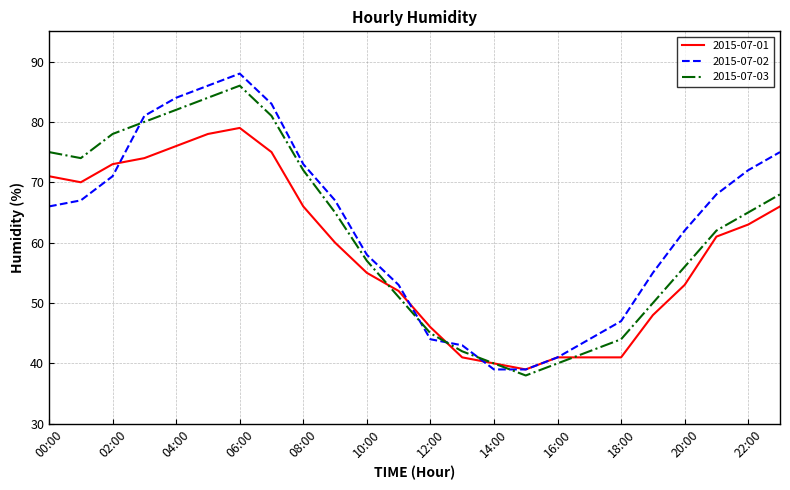

Which series has the widest spread of values?

2015-07-02